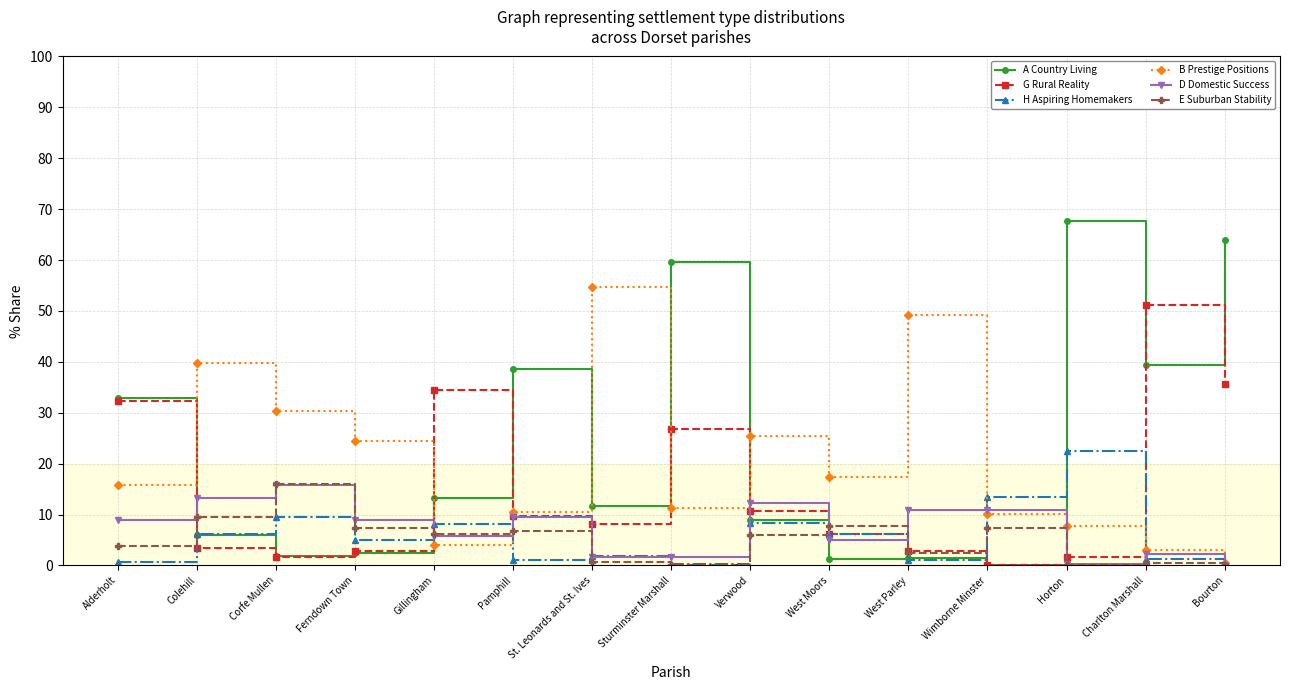

How many interior local peaks does the D Domestic Success series have?

5